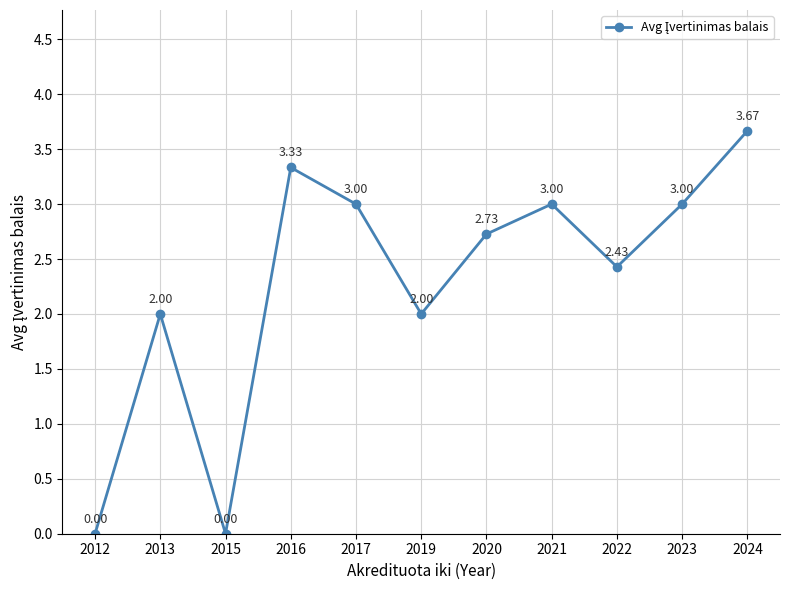

What is the difference between the values at 2016 and 2024?

0.3